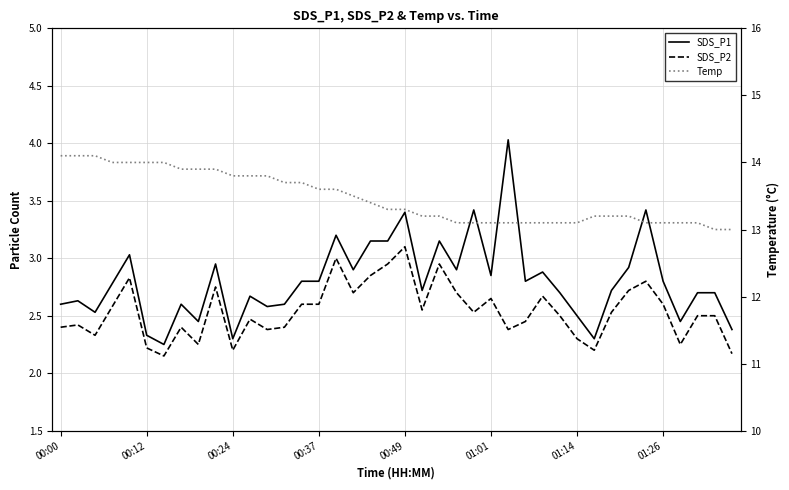

Is the value of SDS_P2 at 30 greater than the value of Temp at 34?

No